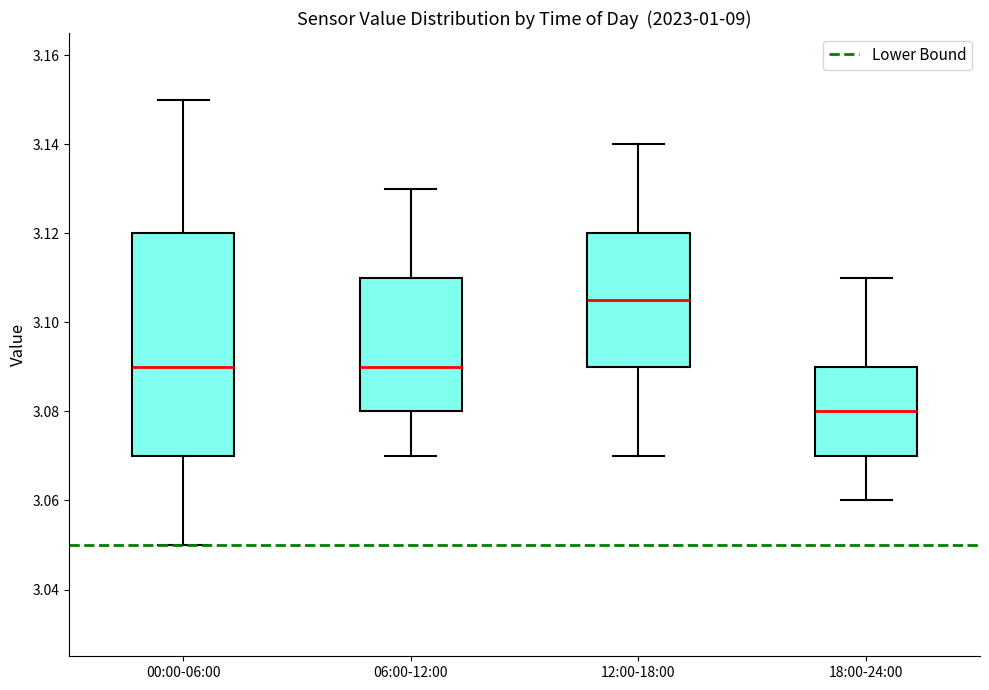

Which box has the highest median line?

12:00-18:00